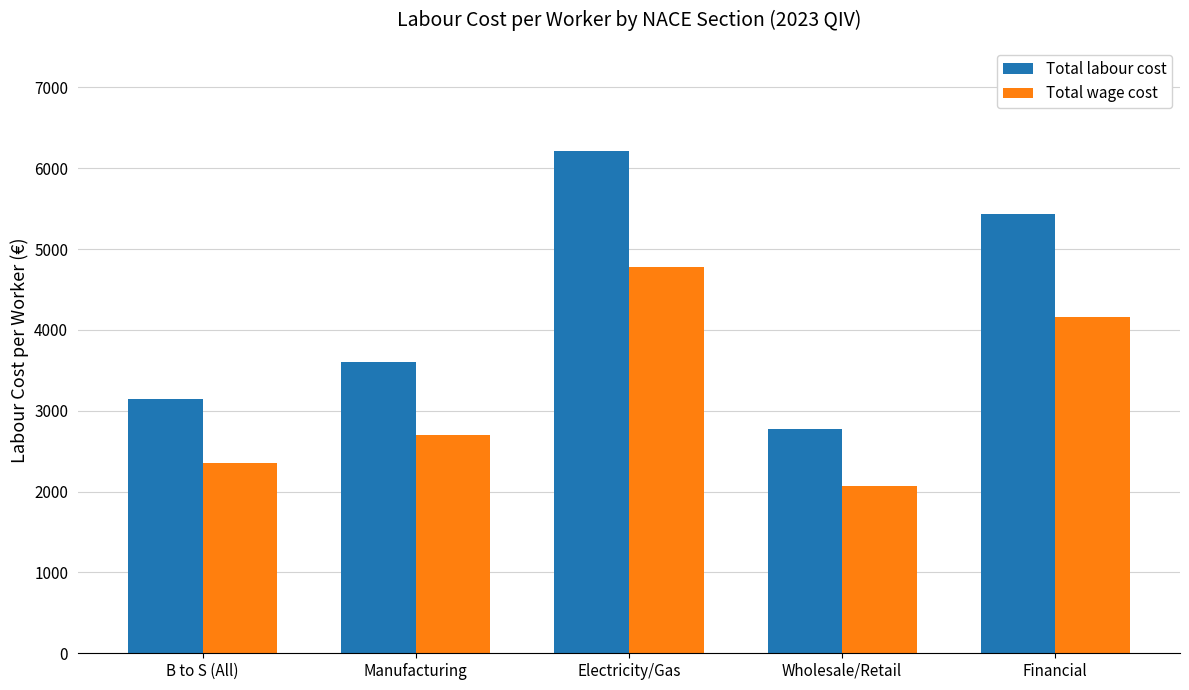

What is the label of the 4th bar from the left?

Wholesale/Retail